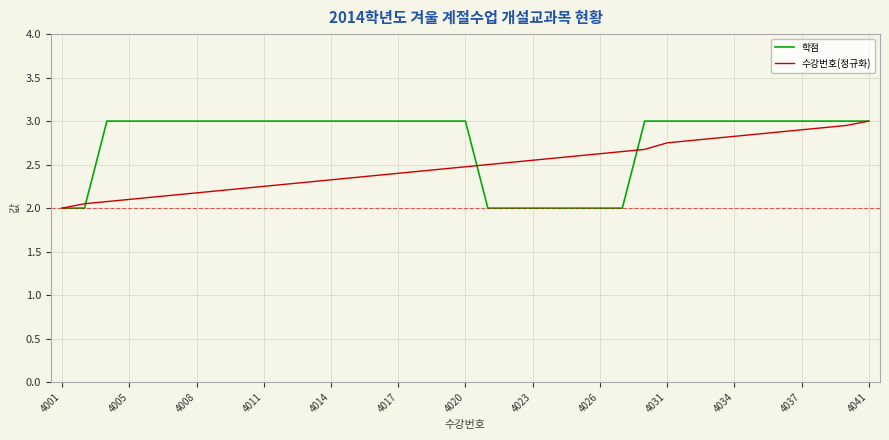

List the series in order of their overall mean, highest first.

학점, 수강번호(정규화)